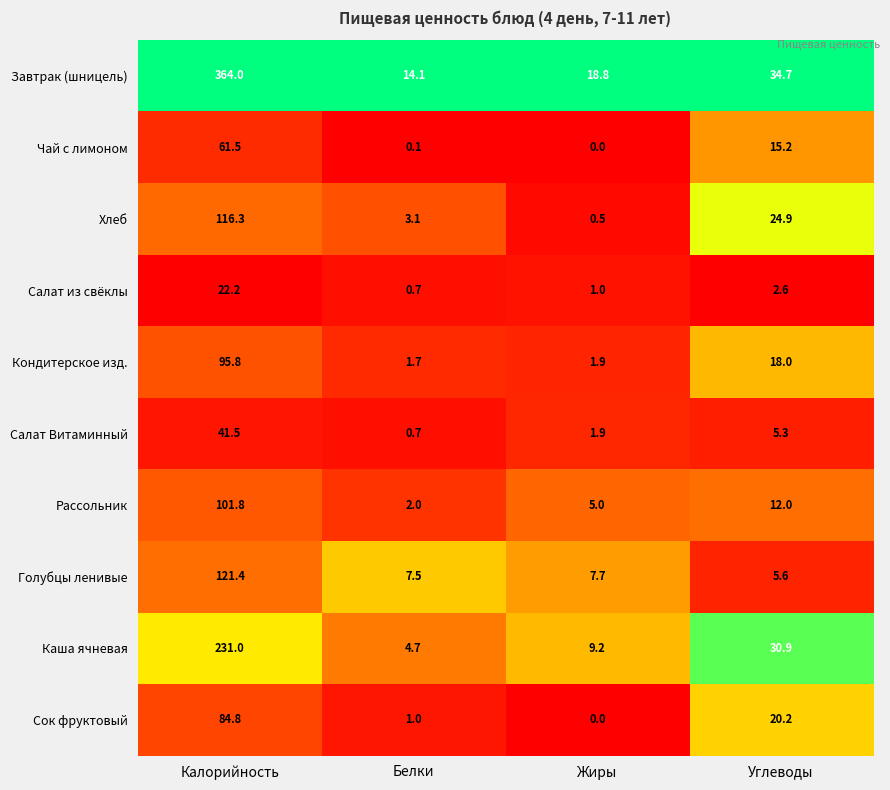

Between Калорийность and Жиры, which series saw the biggest shift?

Завтрак (шницель)